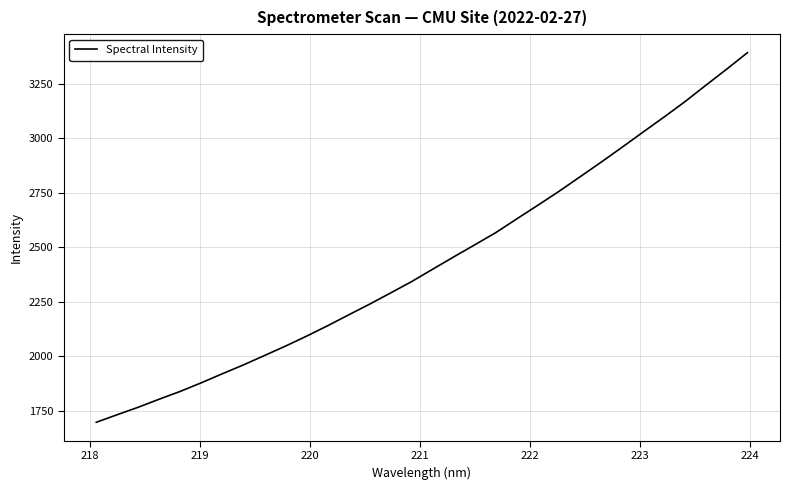

How many series are shown in this chart?

1